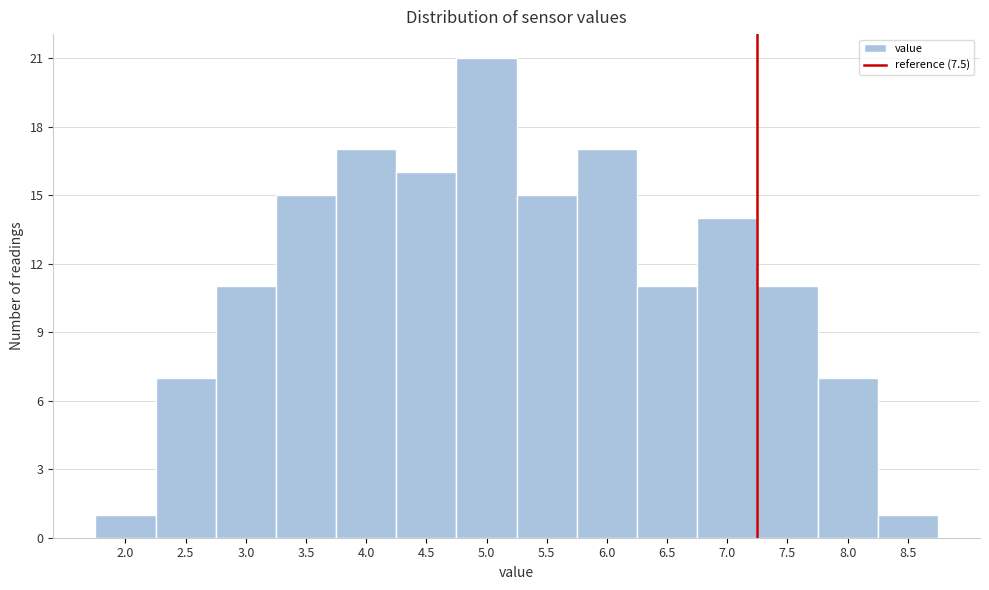

Reading right to left, list all the values displayed in this chart.

1	7	11	14	11	17	15	21	16	17	15	11	7	1